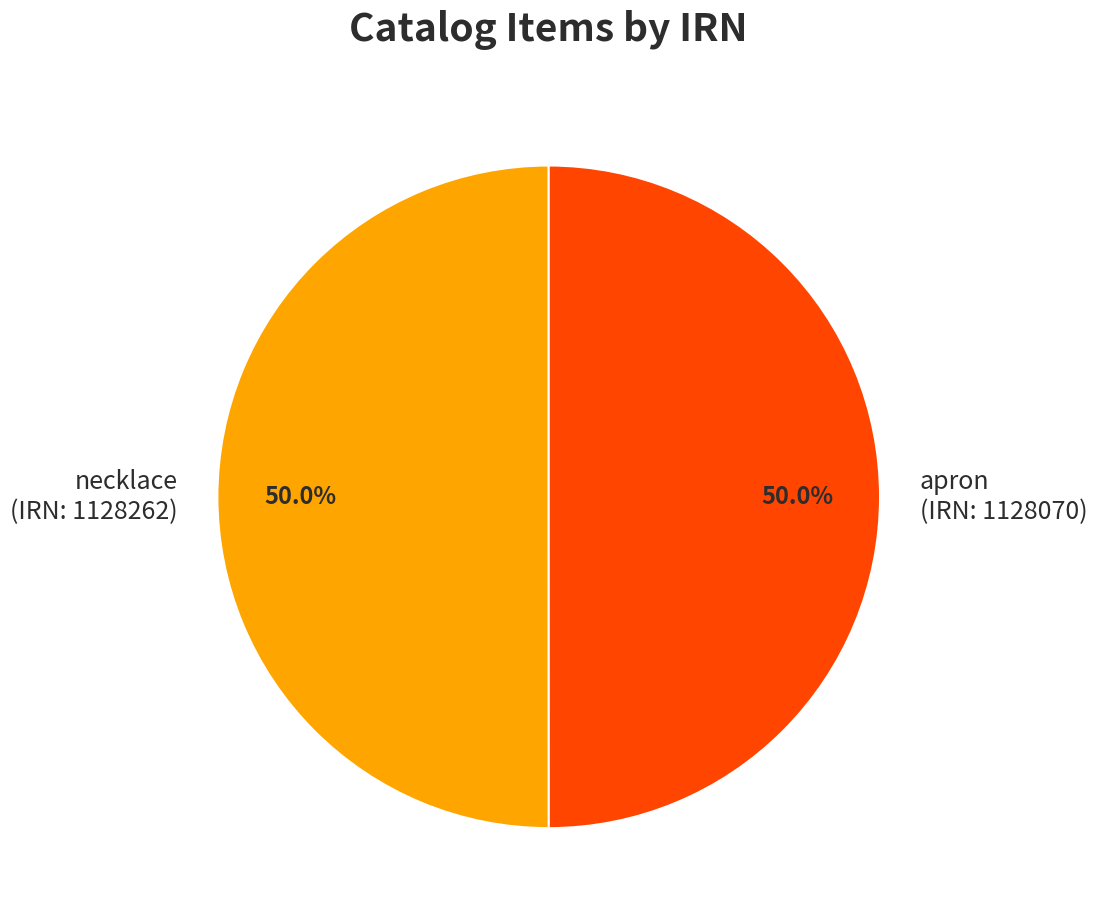

Approximately how many times larger is the value at apron (IRN: 1128070) compared to necklace (IRN: 1128262)?

1.0